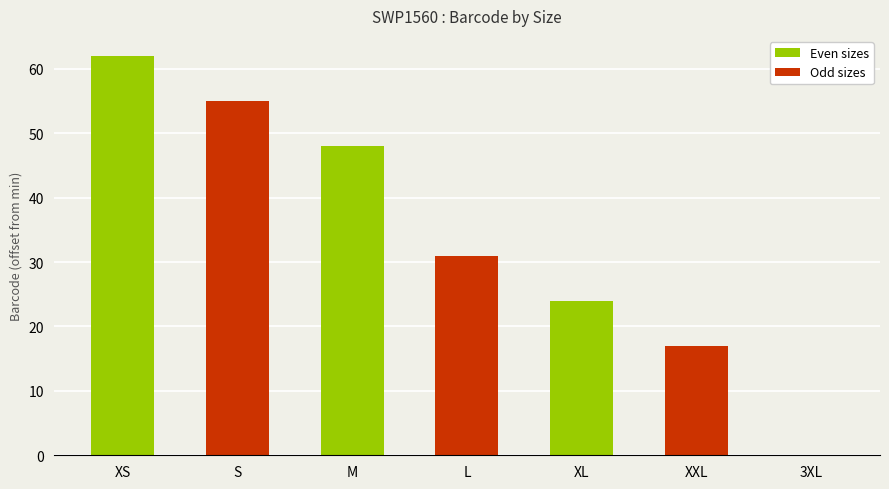

Reading right to left, extract all data points from this chart.

0	17	24	31	48	55	62